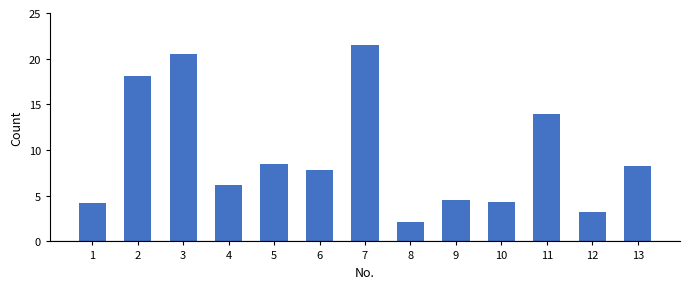

What is the sum of the values at 12 and 5?

11.7